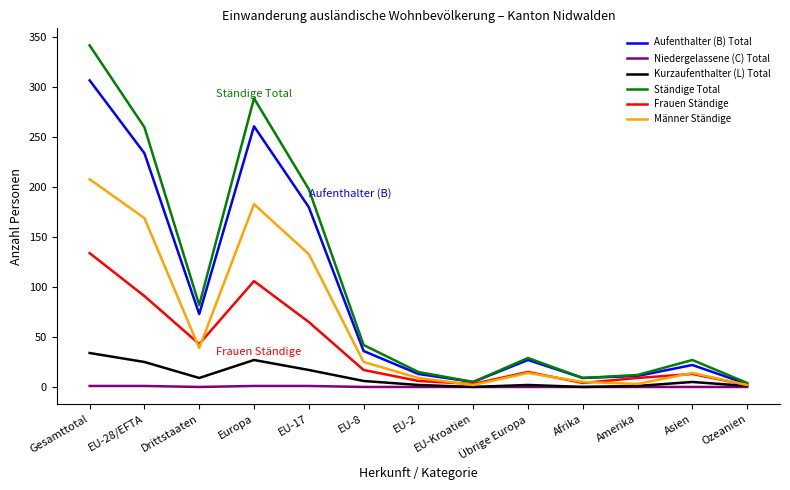

True or false: Männer Ständige has more than 0 points higher than both neighbors.

True